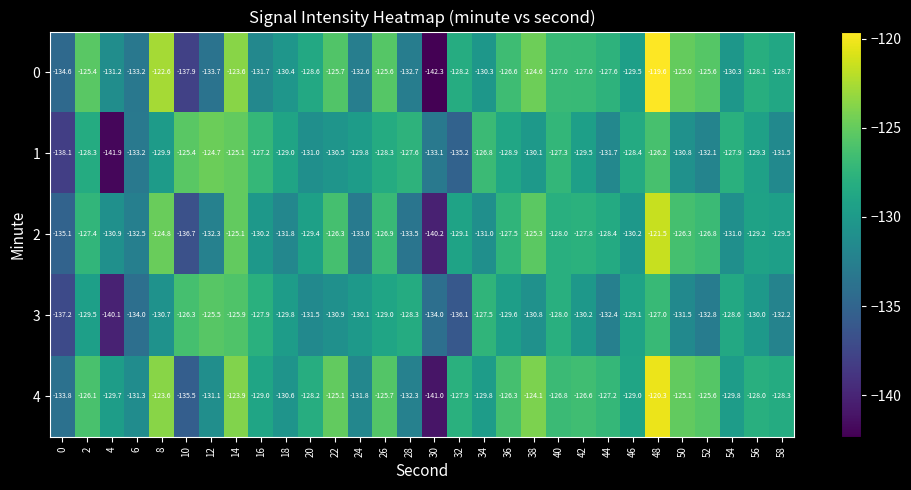

Where is 1 nearest to the value -133?

30